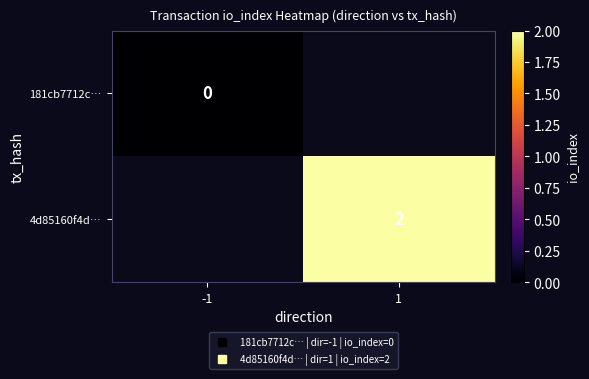

At 1, list the series in order from smallest to largest.

181cb7712c…, 4d85160f4d…